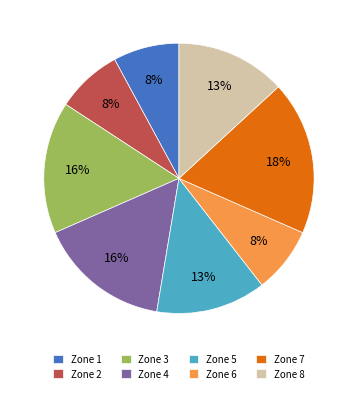

How many slices are in this pie chart?

8